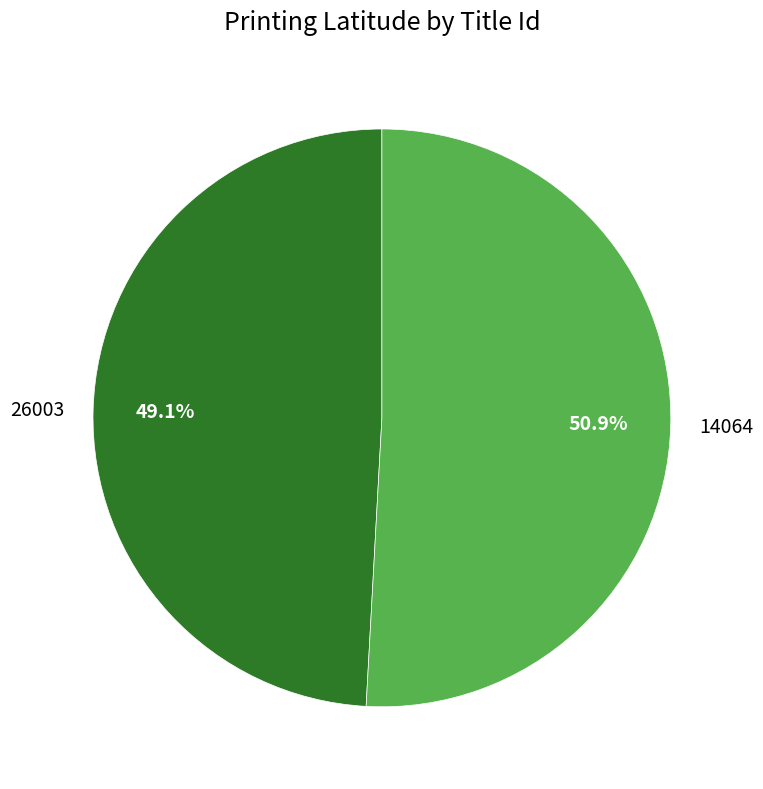

To the nearest percent, what is the average slice percentage?

50%